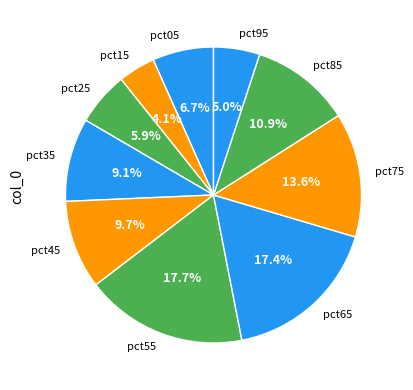

To the nearest percent, what percentage of the pie is pct55?

18%